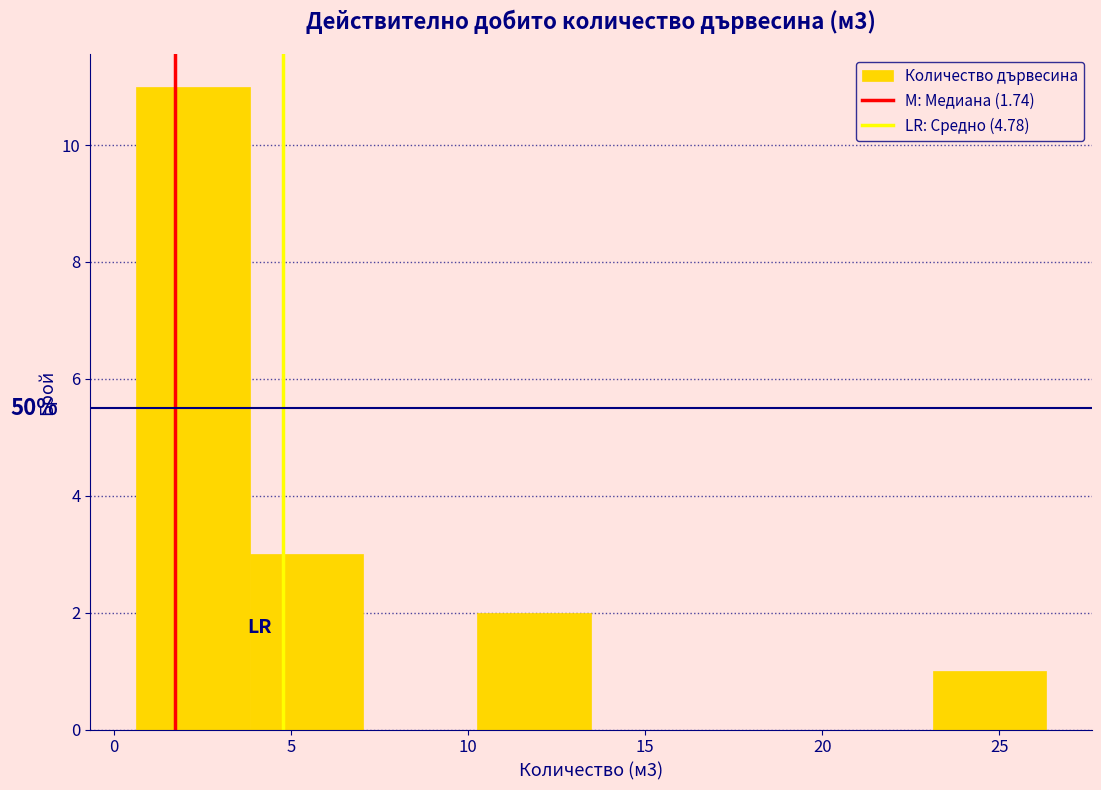

Which range on the x-axis has the tallest bar?

0.5 to 4.0